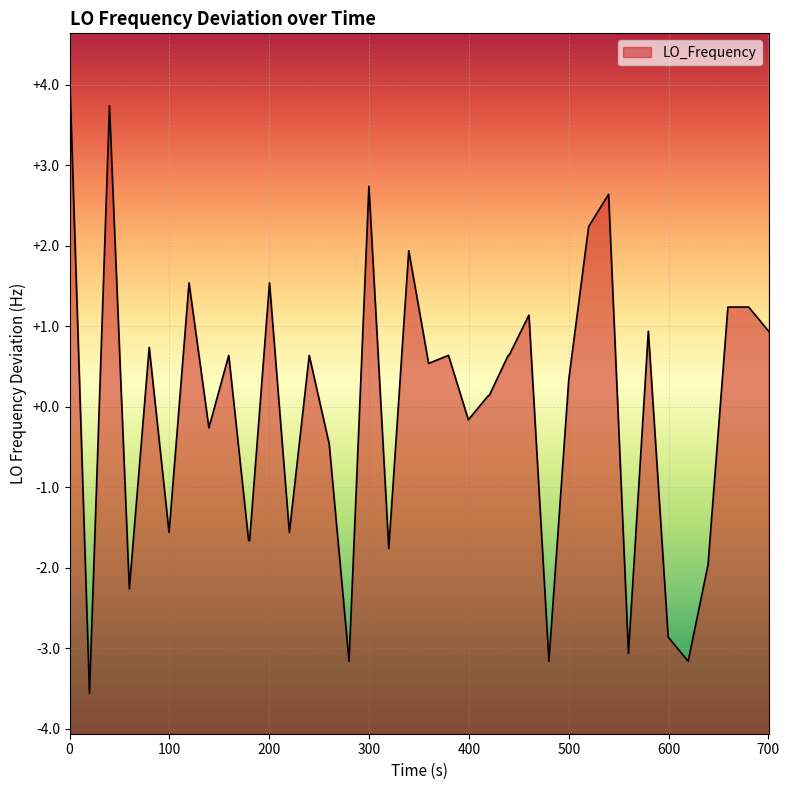

Does the chart display data point markers on the line(s)?

No